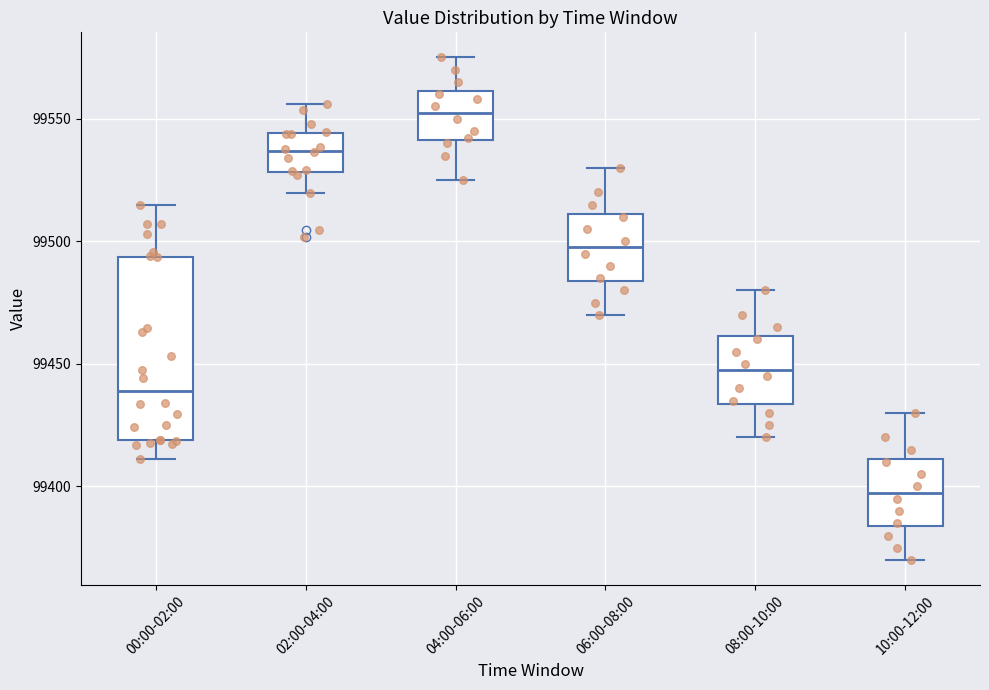

Reading left to right, transcribe this box plot: for each box, give where its median line is, the range the box spans, and where its two whiskers end, as read against the y-axis. The values are not printed on the chart, so give them approximately, as read against the axis.

00:00-02:00: median 99440, box 99420 to 99495, whiskers 99410 to 99515
02:00-04:00: median 99535, box 99530 to 99545, whiskers 99520 to 99555
04:00-06:00: median 99555, box 99540 to 99560, whiskers 99525 to 99575
06:00-08:00: median 99500, box 99485 to 99510, whiskers 99470 to 99530
08:00-10:00: median 99450, box 99435 to 99460, whiskers 99420 to 99480
10:00-12:00: median 99400, box 99385 to 99410, whiskers 99370 to 99430